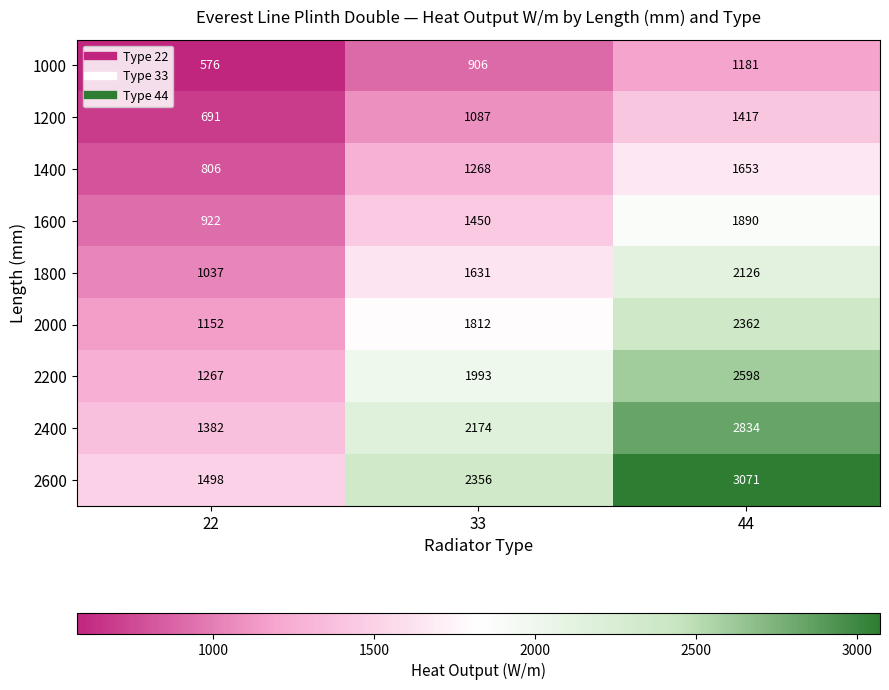

What is the difference between the maximum and minimum values in the 2000 series?

1210